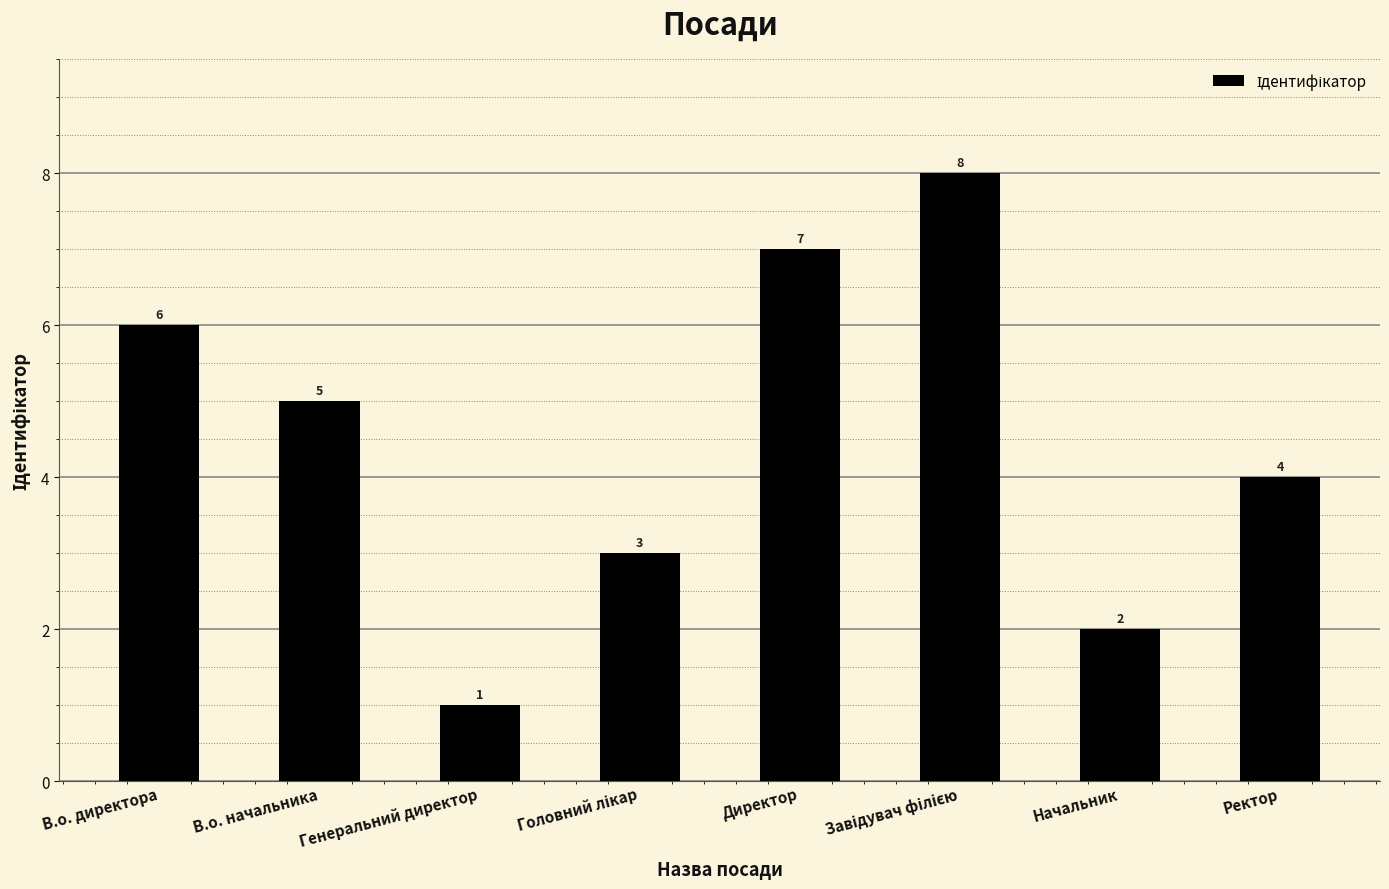

What is the label of the 5th bar from the left?

Директор